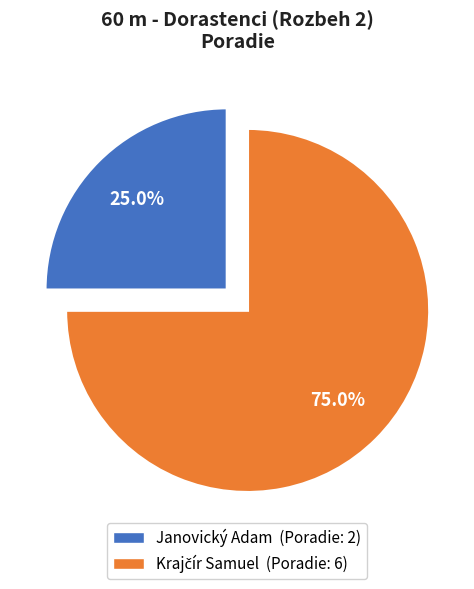

Does any single category account for the majority?

Yes